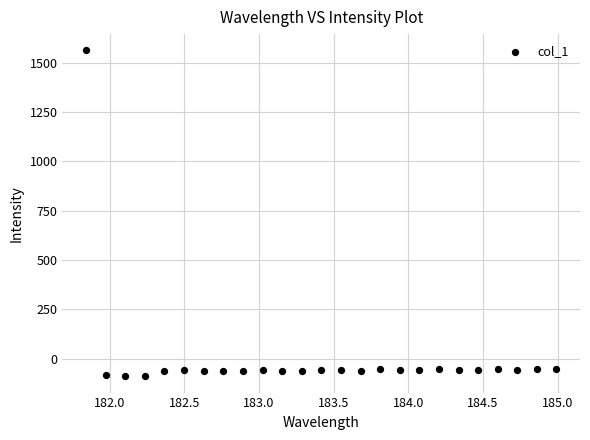

What is the range of Y values (max minus min)?

1652.8